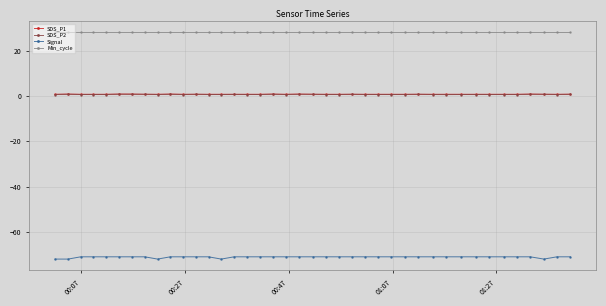

What is the value of the Signal point at the 22nd from the left?

-71.0